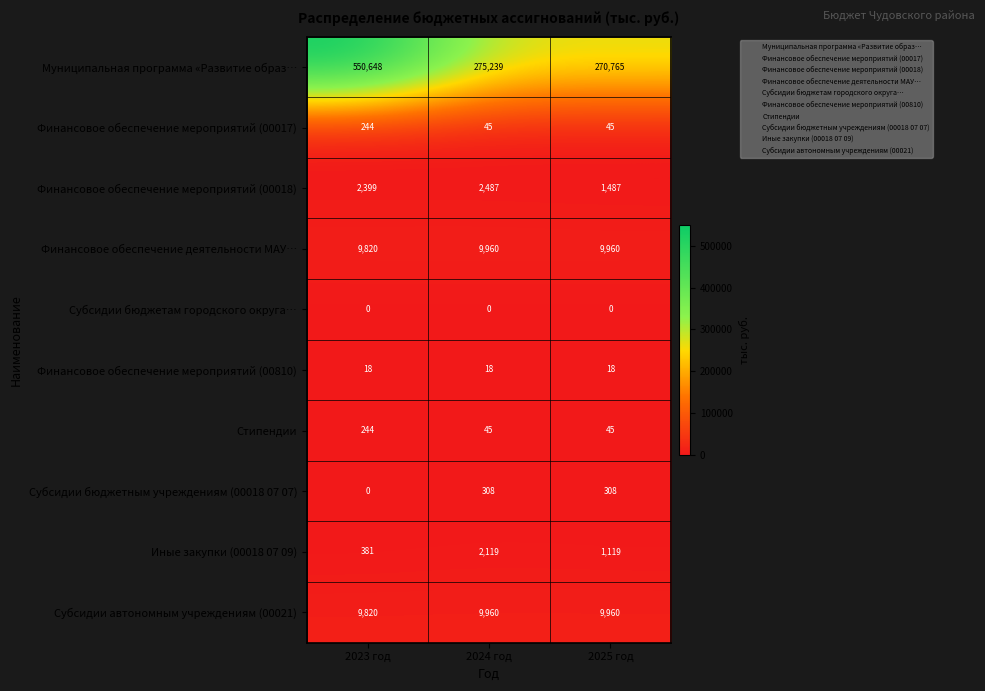

What value does the Субсидии автономным учреждениям (00021) series have at 2025 год, to the nearest 50?

9950